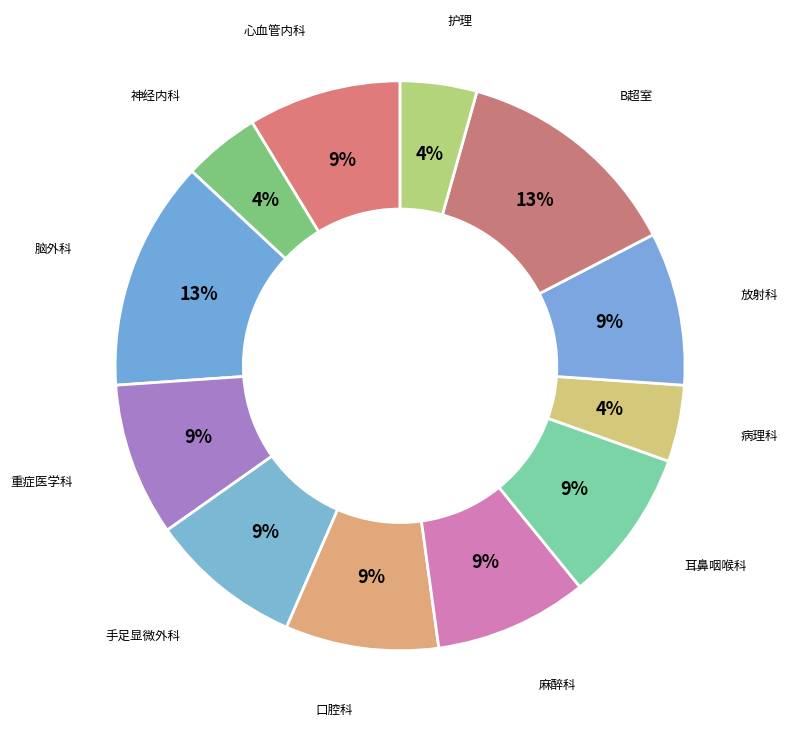

Does any single category account for the majority?

No